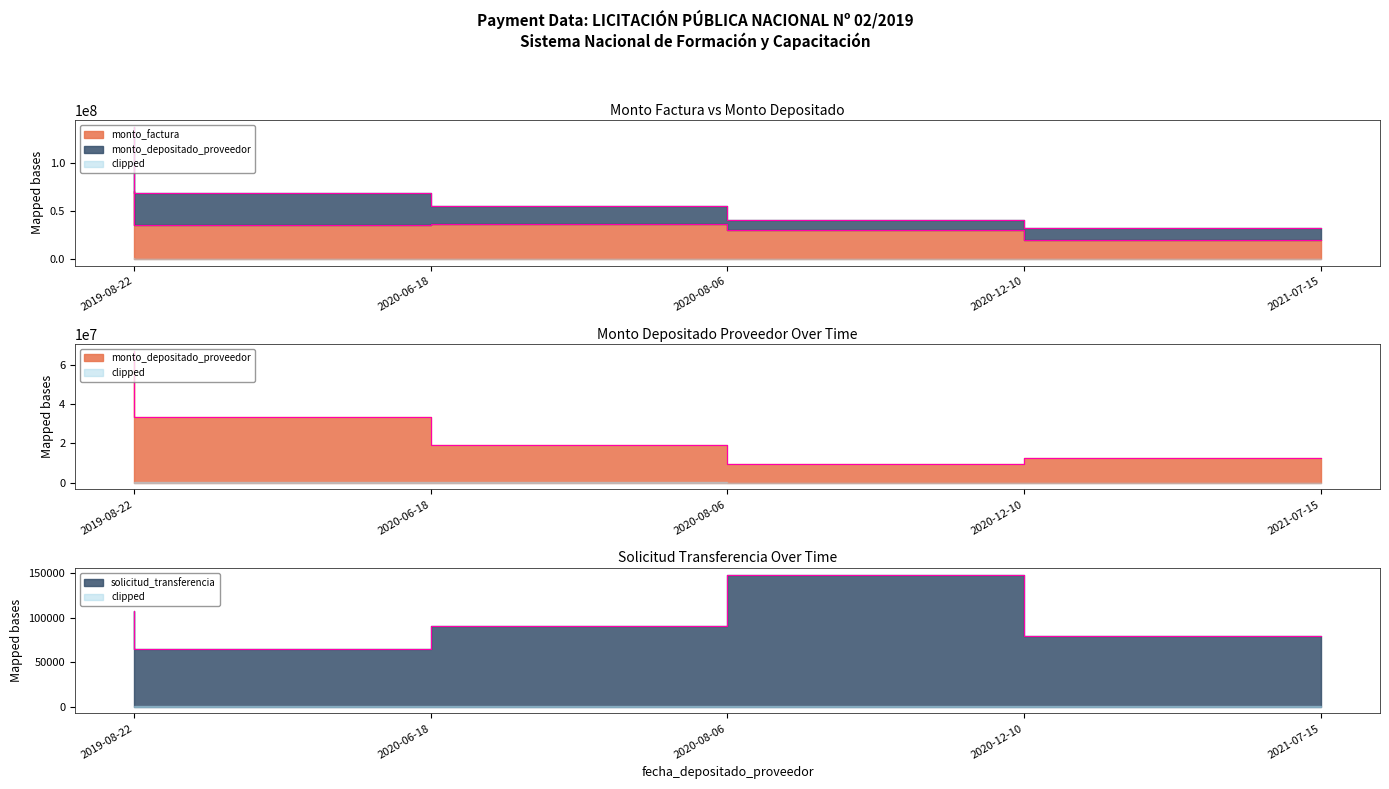

How many lines are shown in the chart?

3